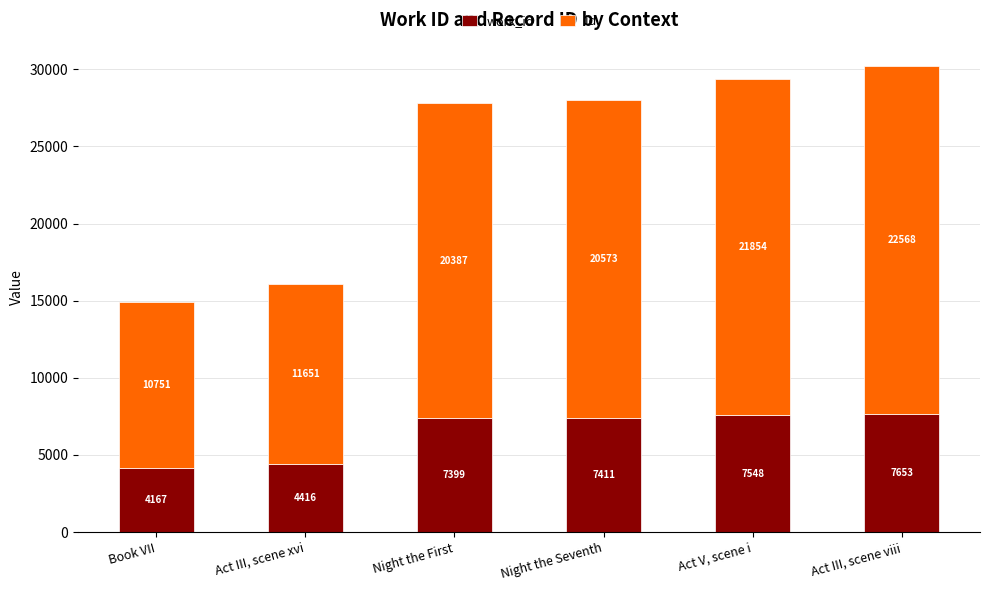

What is the total value across all series at Night the First?

27786